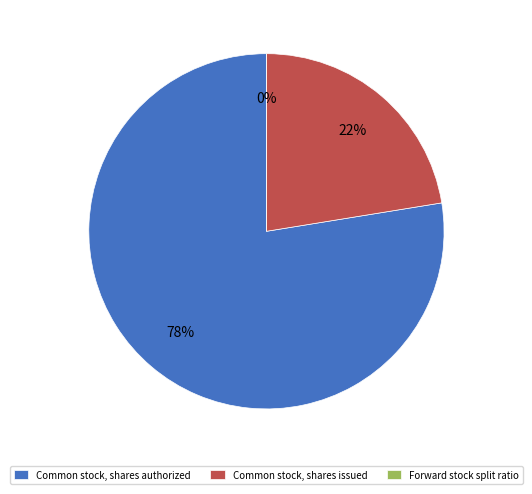

Which has a higher value, Common stock, shares authorized or Forward stock split ratio?

Common stock, shares authorized